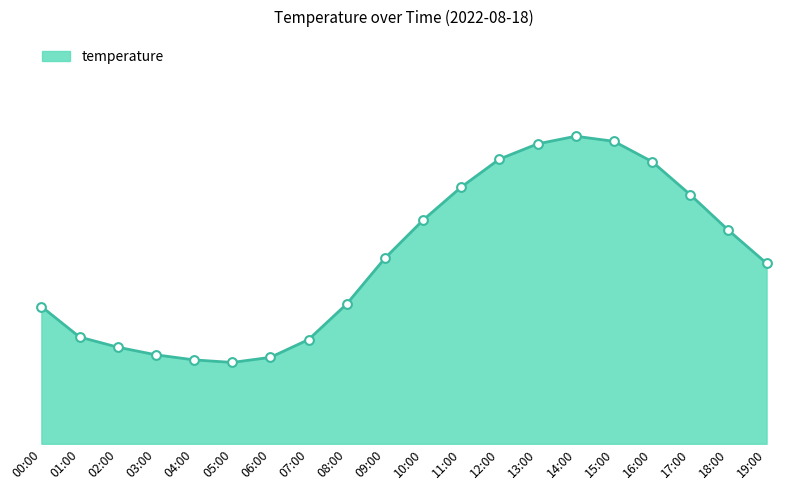

Which has a higher value, 06:00 or 00:00?

00:00